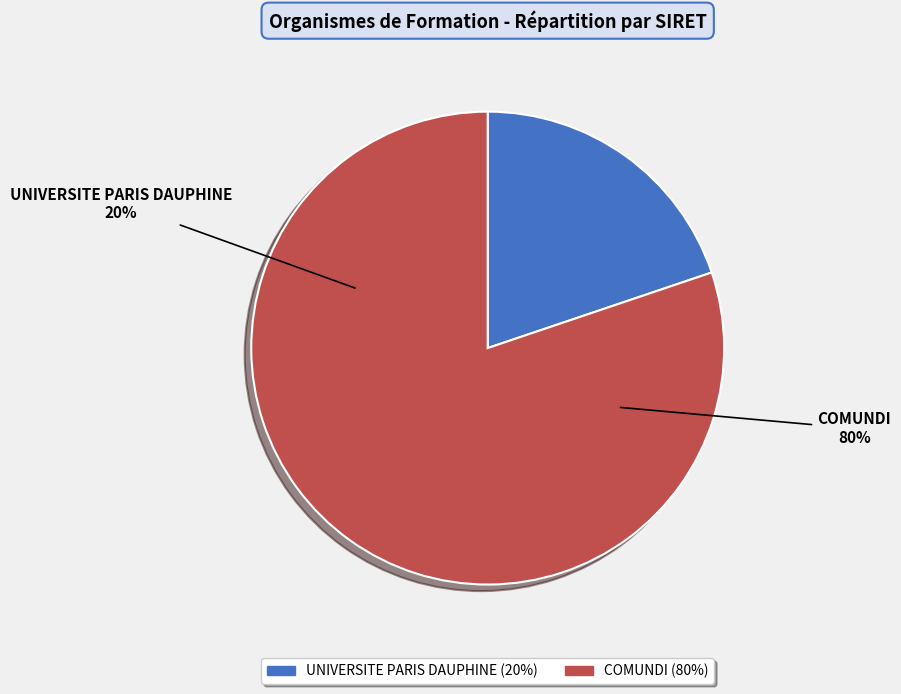

To the nearest percent, what is the combined percentage of COMUNDI and UNIVERSITE PARIS DAUPHINE?

100%